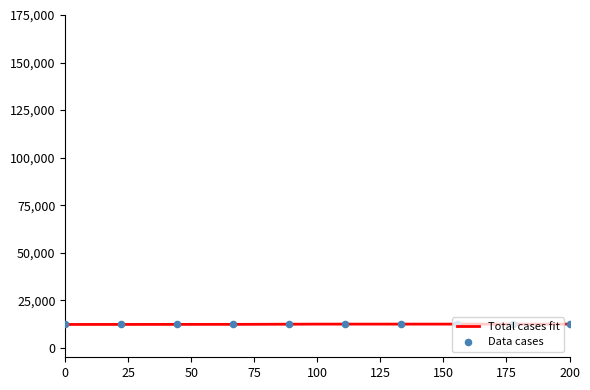

What is the maximum value for Total cases fit?

12443.0